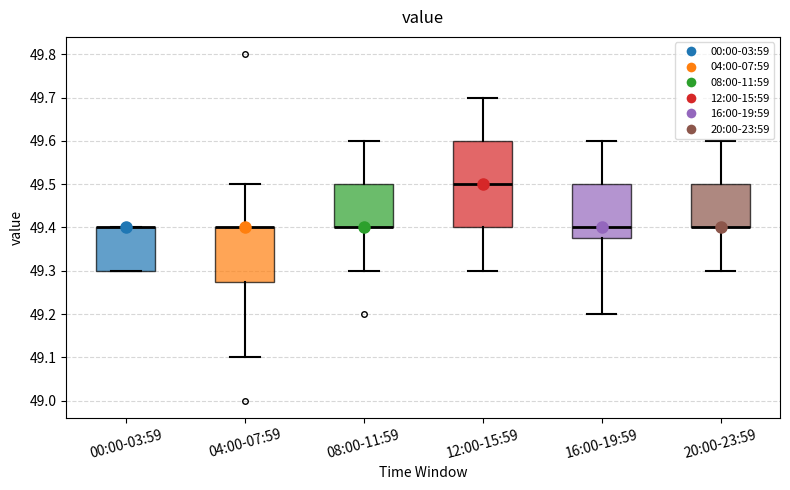

Reading left to right, read every box against the y-axis: the position of its median line, the range the box covers, and the ends of its whiskers. The values are not printed on the chart, so give them approximately, as read against the axis.

00:00-03:59: median 49.40 (drawn on the box's upper edge), box 49.30 to 49.40, whiskers 49.30 to 49.40
04:00-07:59: median 49.40 (drawn on the box's upper edge), box 49.28 to 49.40, whiskers 49.10 to 49.50
08:00-11:59: median 49.40 (drawn on the box's lower edge), box 49.40 to 49.50, whiskers 49.30 to 49.60
12:00-15:59: median 49.50, box 49.40 to 49.60, whiskers 49.30 to 49.70
16:00-19:59: median 49.40, box 49.38 to 49.50, whiskers 49.20 to 49.60
20:00-23:59: median 49.40 (drawn on the box's lower edge), box 49.40 to 49.50, whiskers 49.30 to 49.60